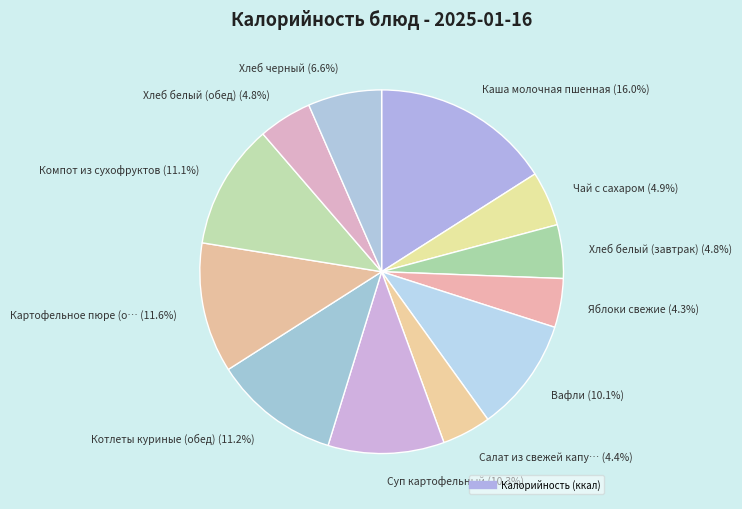

How many slices are in this pie chart?

12